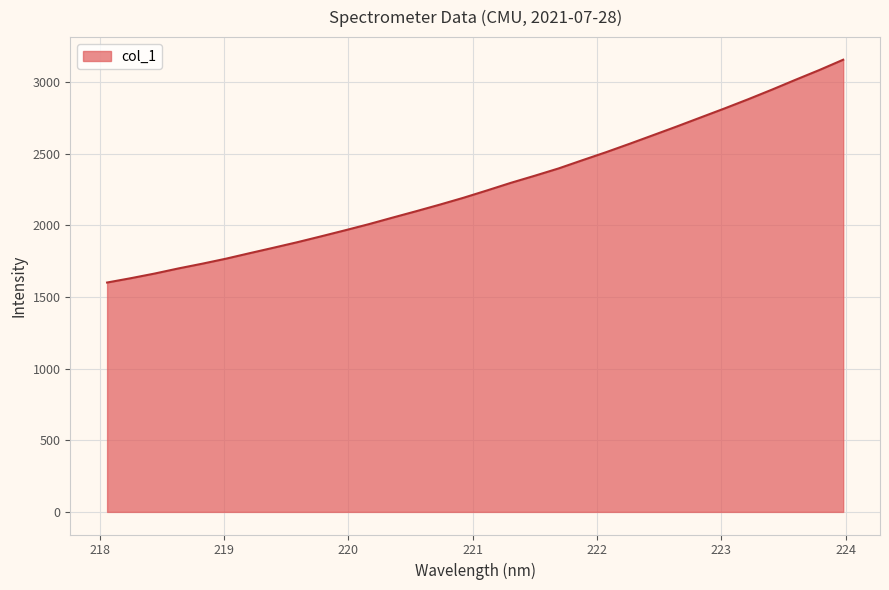

How many lines are shown in the chart?

1